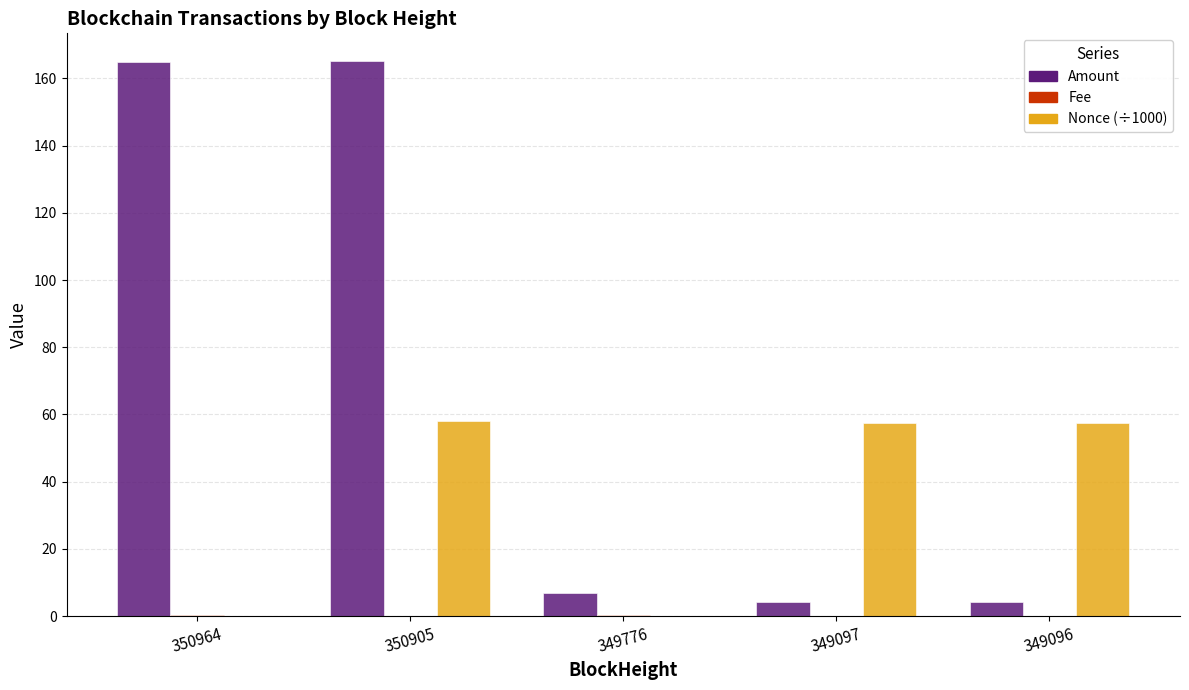

How many categories are shown in the chart?

5